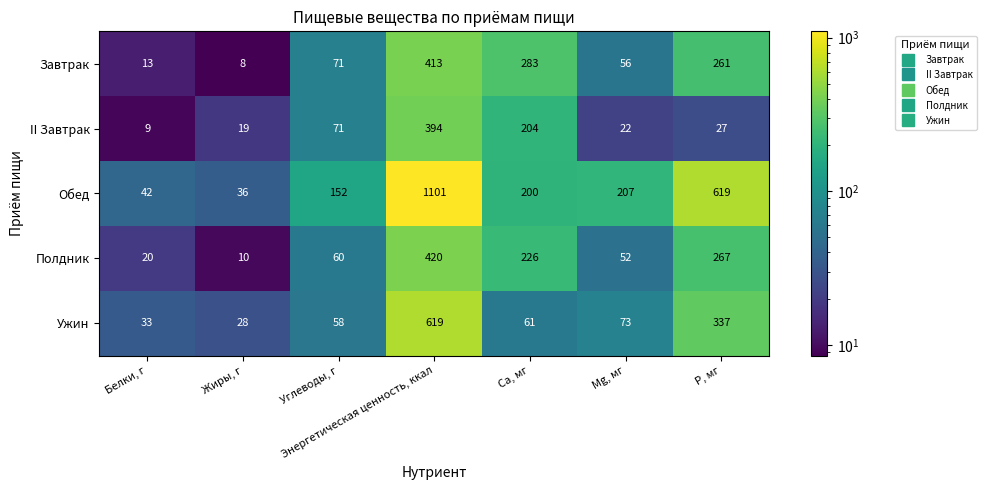

What is the greatest value displayed?

1101